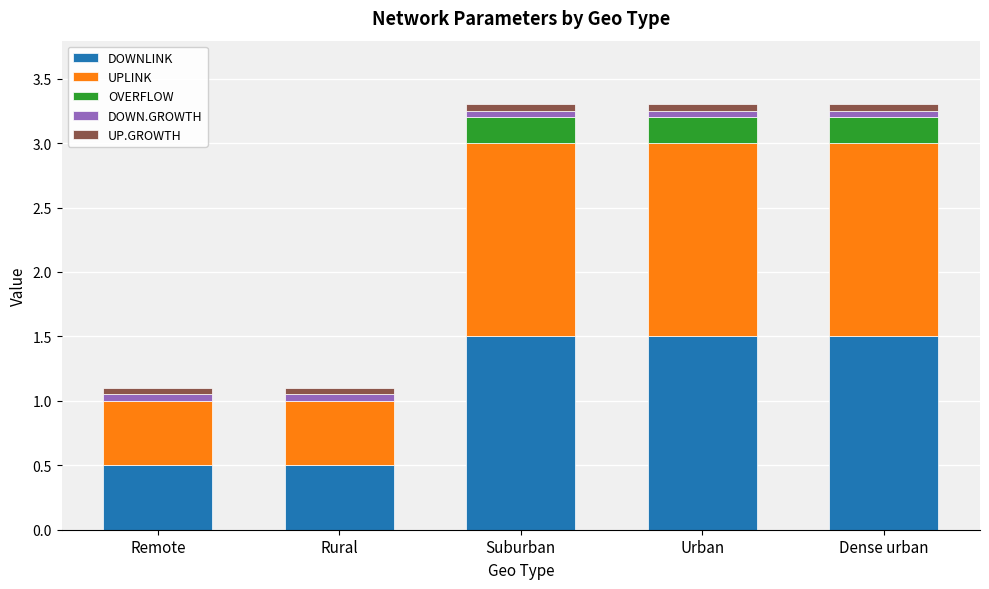

What is the maximum value for DOWNLINK?

1.5